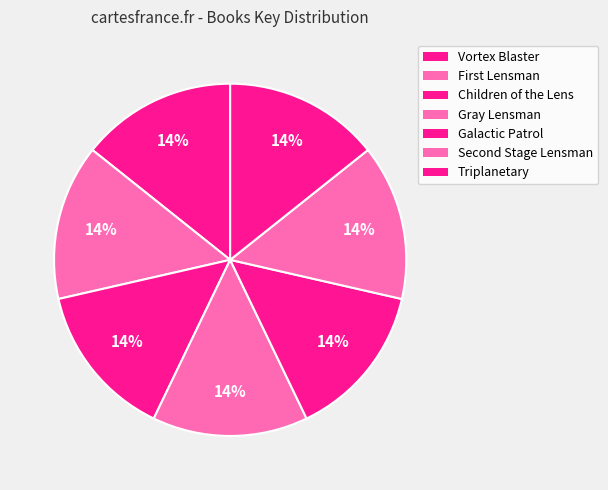

Count the number of slices in the pie.

7